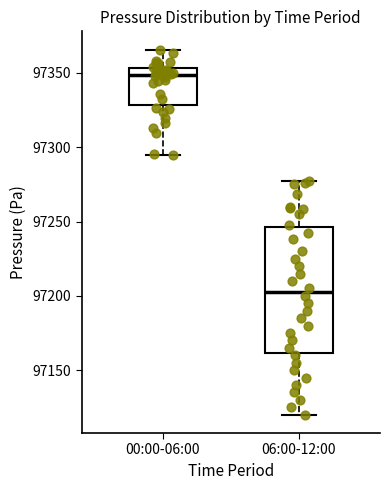

Reading left to right, read every box against the y-axis: the position of its median line, the range the box covers, and the ends of its whiskers. The values are not printed on the chart, so give them approximately, as read against the axis.

00:00-06:00: median 97350, box 97330 to 97355, whiskers 97295 to 97365
06:00-12:00: median 97205, box 97160 to 97245, whiskers 97120 to 97275